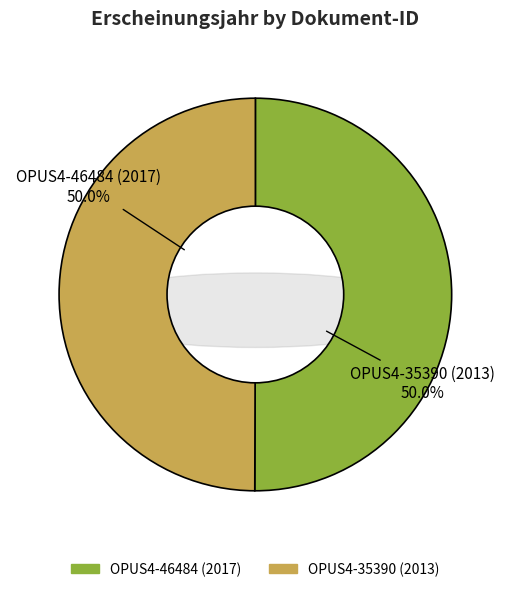

To the nearest percent, what portion does OPUS4-35390 (2013) represent?

50%